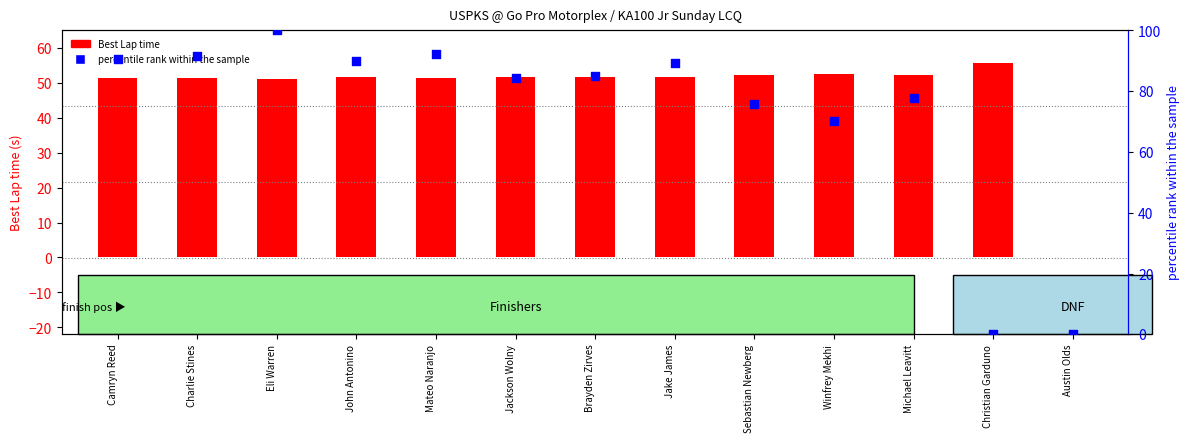

Which series contains the highest Y value?

percentile rank within the sample